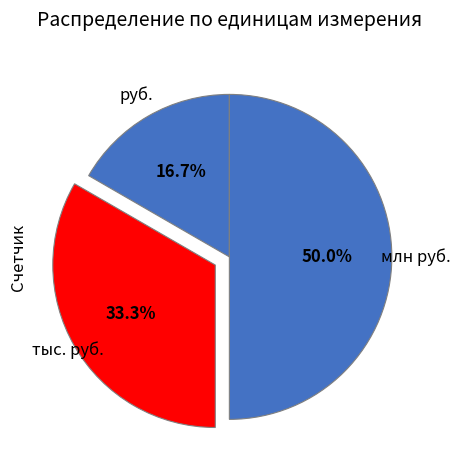

To the nearest percent, what portion does руб. represent?

17%